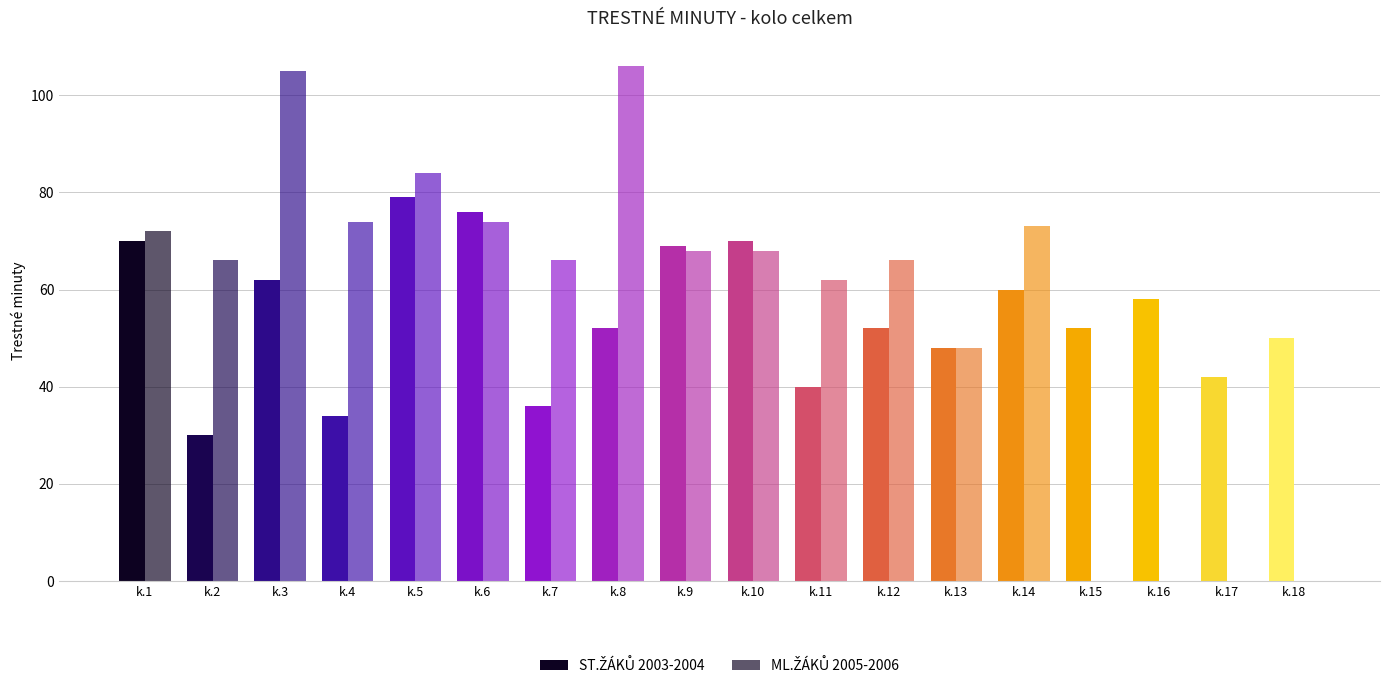

Count the number of categories in the chart.

18